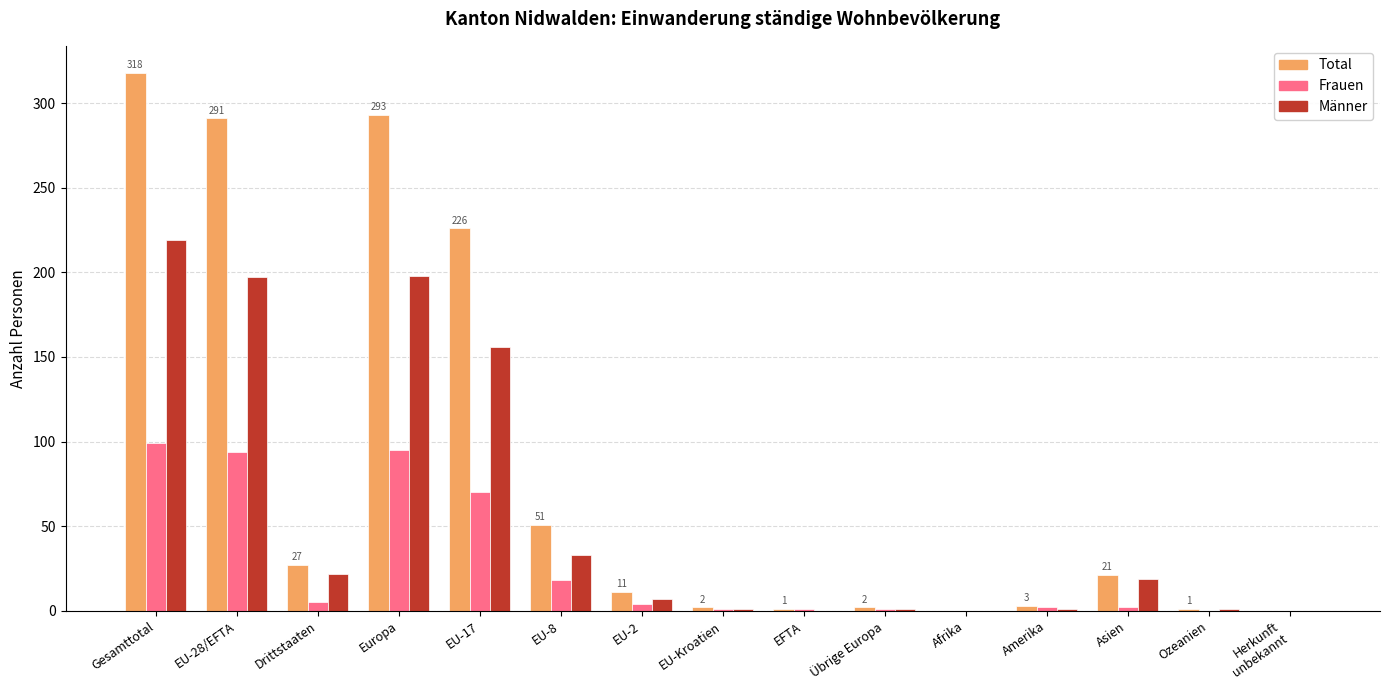

Is it true that Frauen equals 37 at Ozeanien?

False